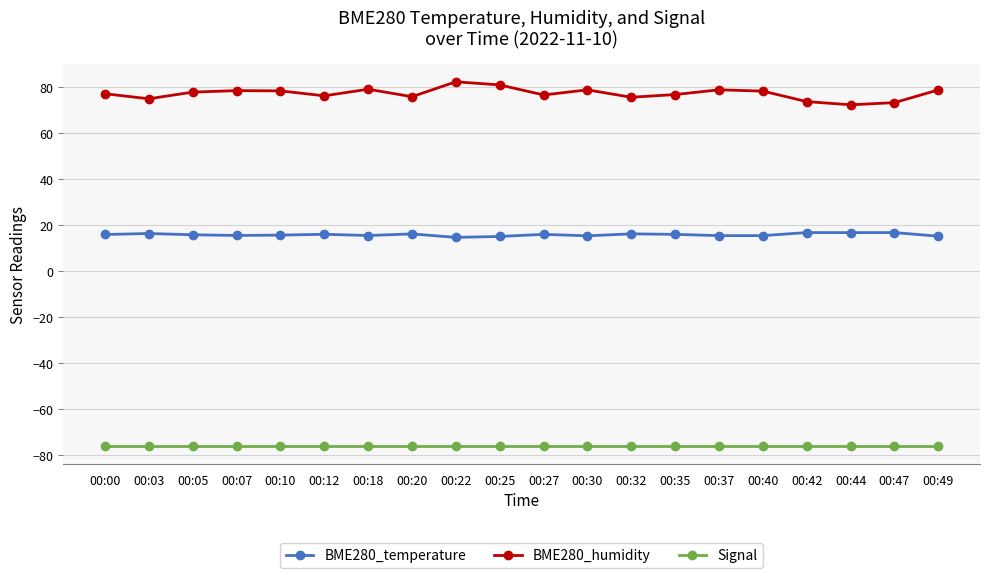

The value of Signal at 00:35 is -50.5. True or false?

False